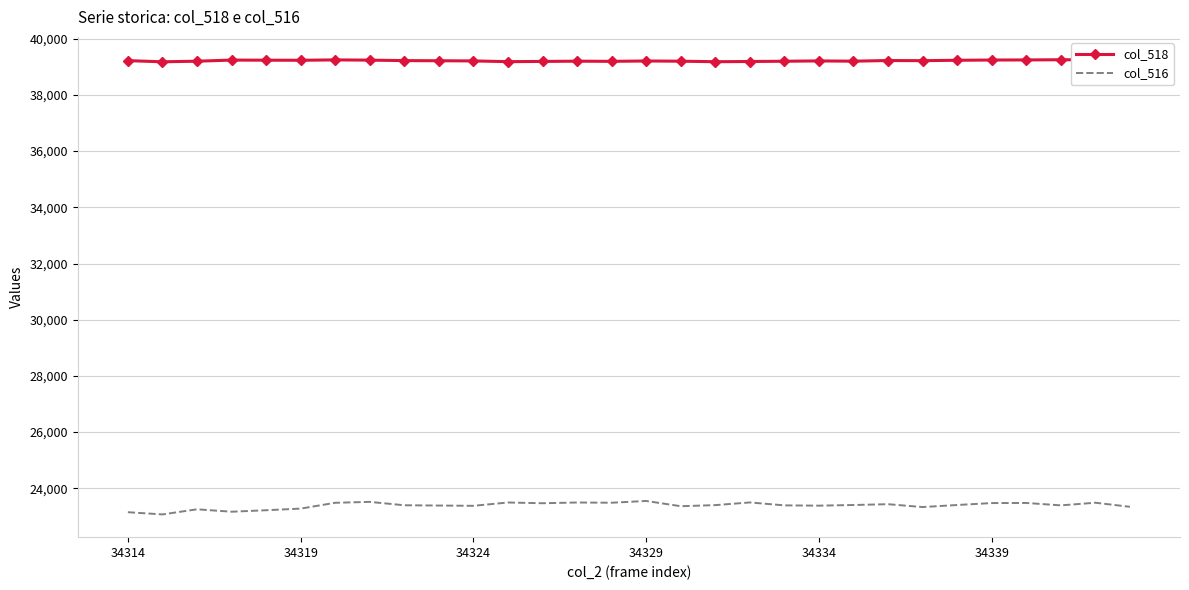

The value of col_516 at 28 is 9753. True or false?

False